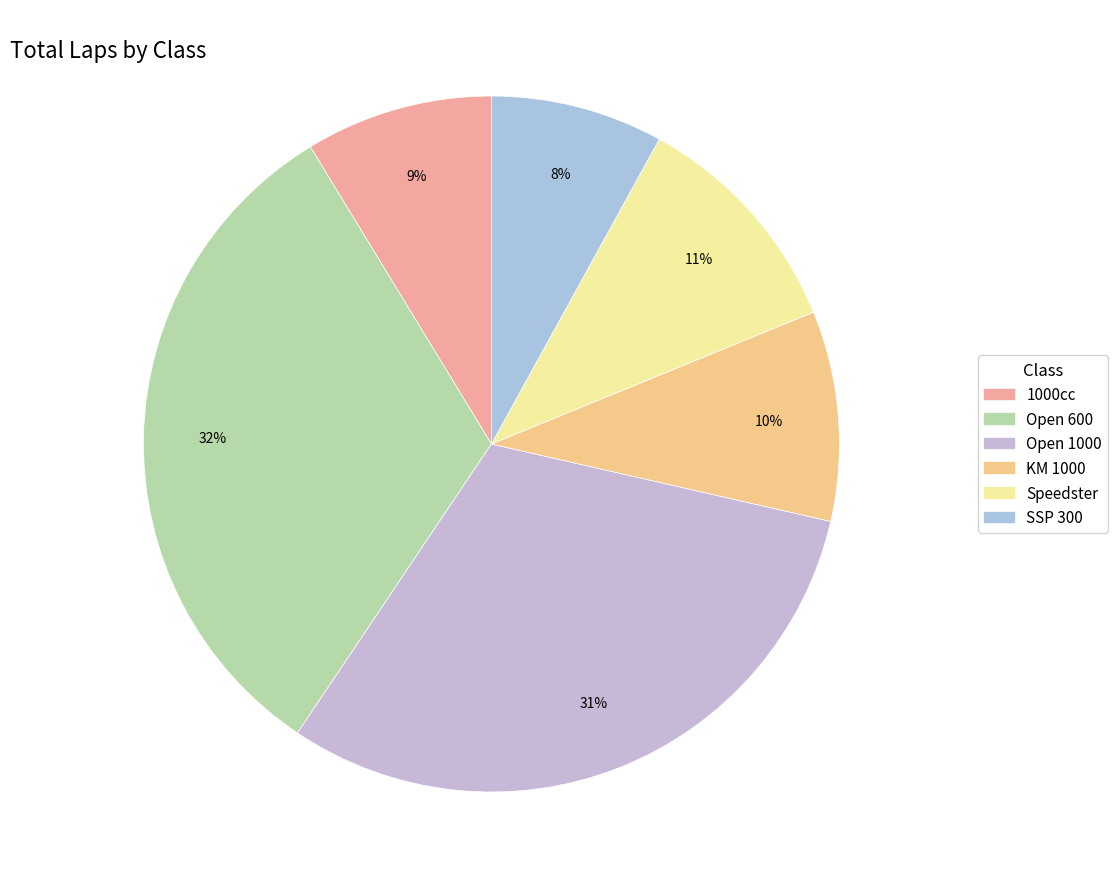

How many slices are in this pie chart?

6